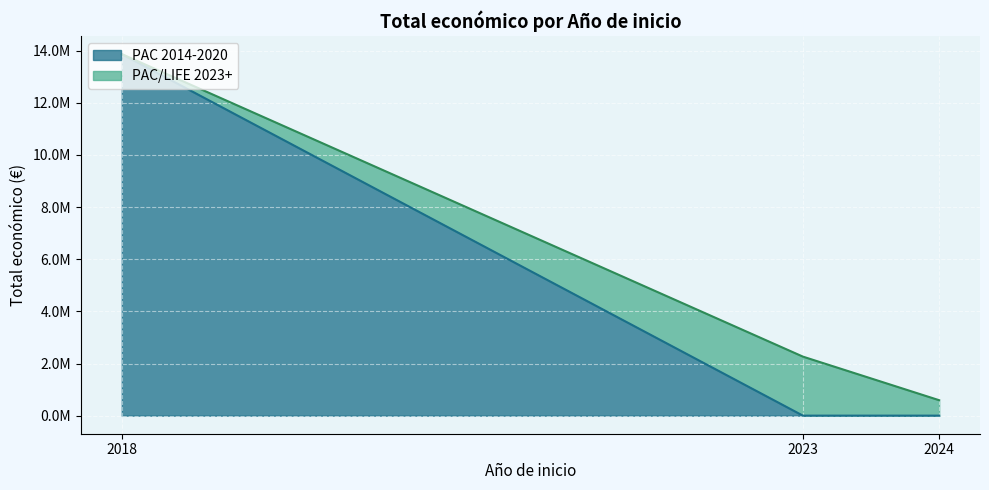

How many values are below 1664600?

2